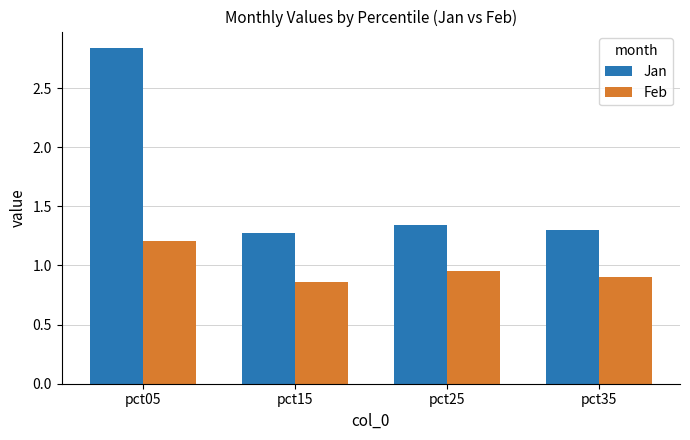

What is the total value across all series at pct25?

2.3